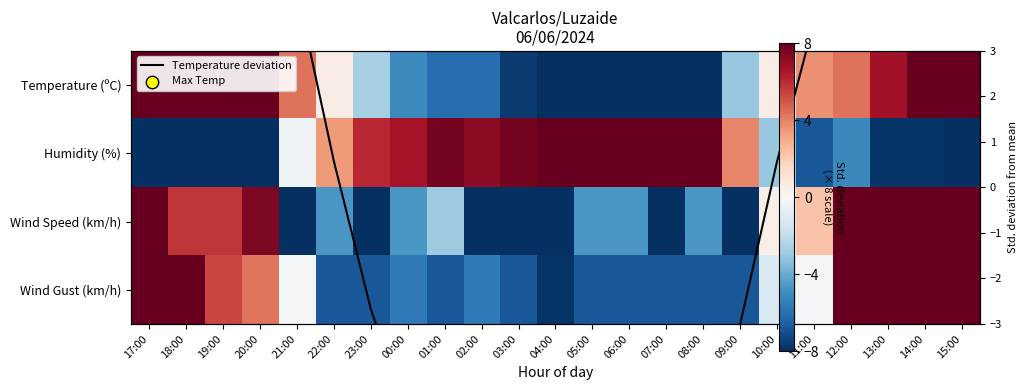

The Humidity (%) series shows 2.7 at 05:00. True or false?

False